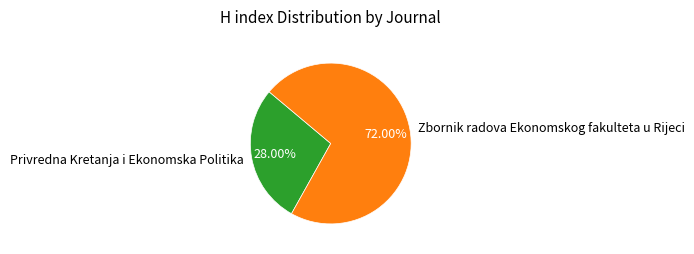

How many slices are in this pie chart?

2